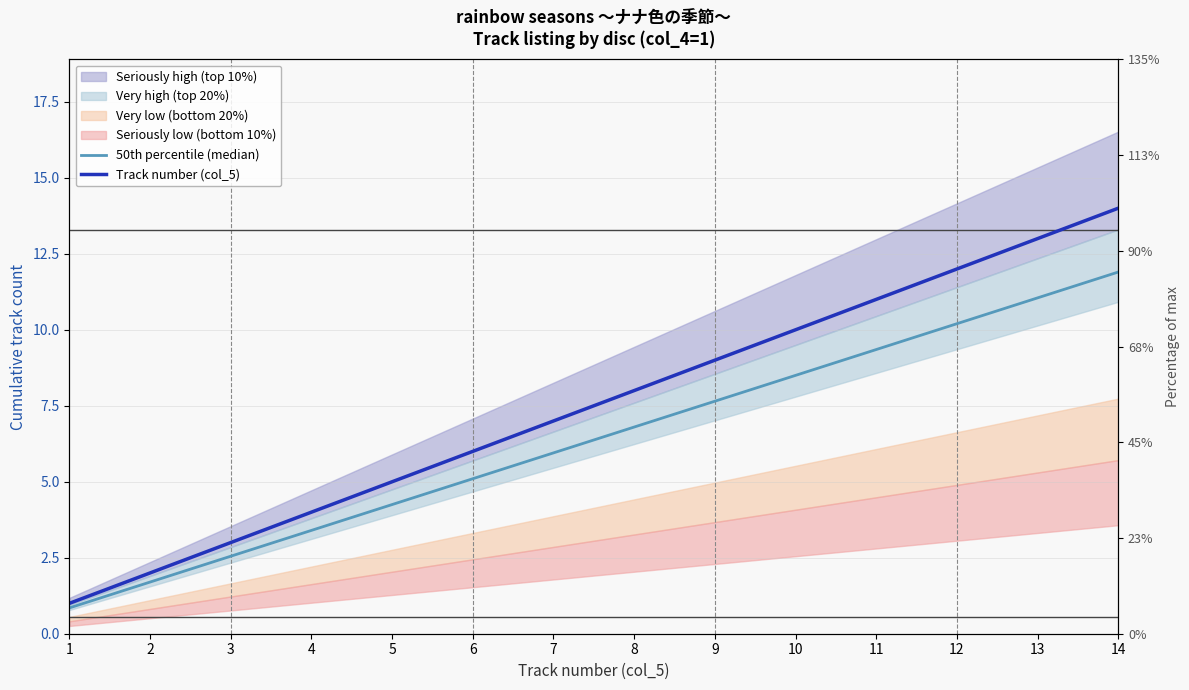

What is the average value of the Track number (col_5) series?

7.5